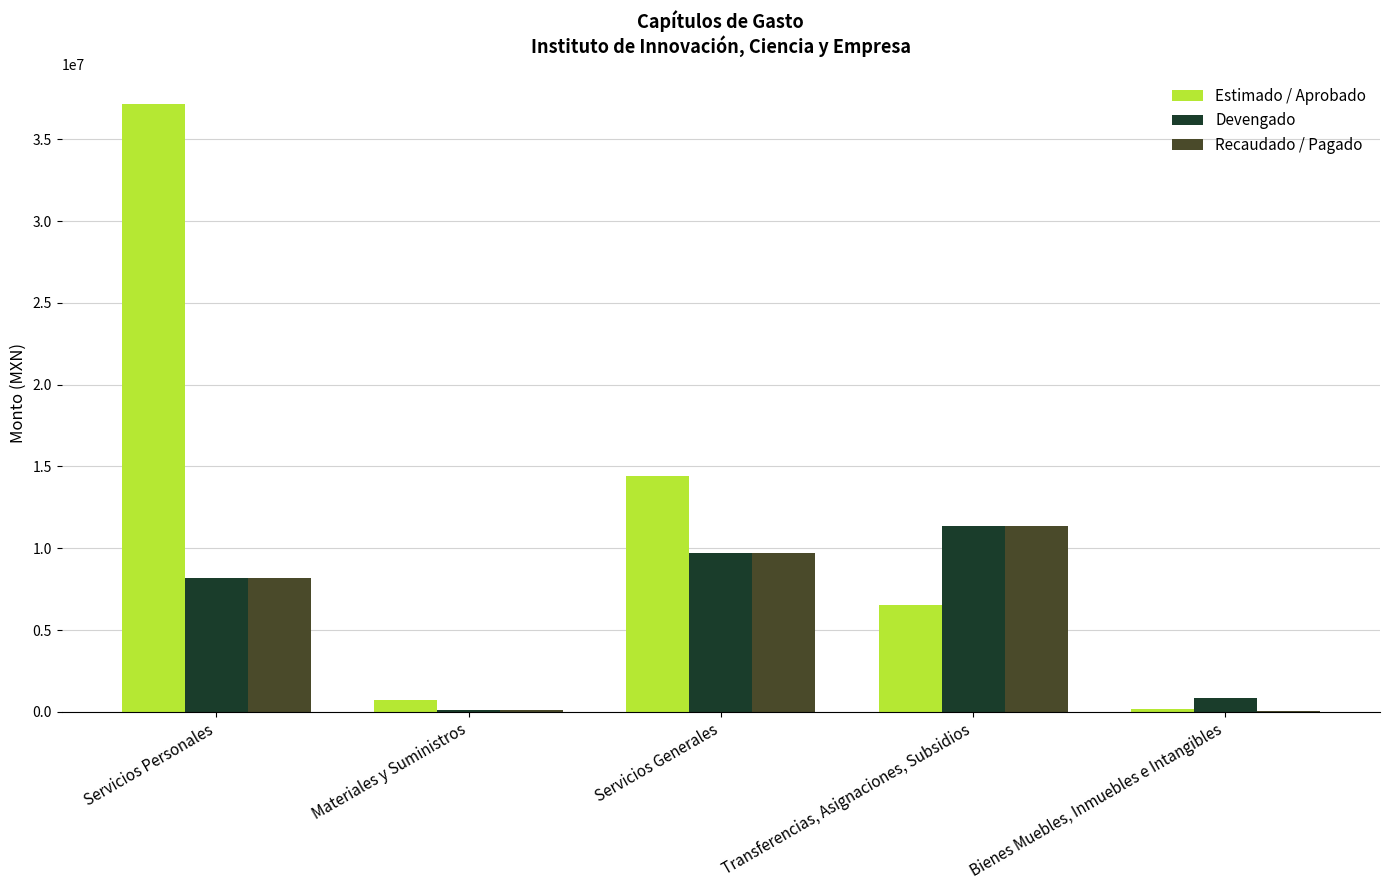

What are all the series names shown in the legend?

Estimado / Aprobado, Devengado, Recaudado / Pagado